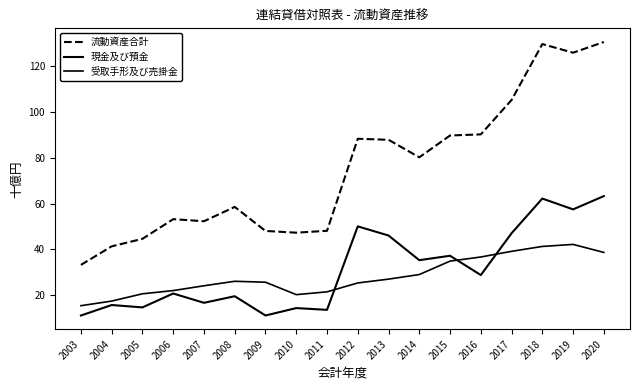

How many lines are shown in the chart?

3